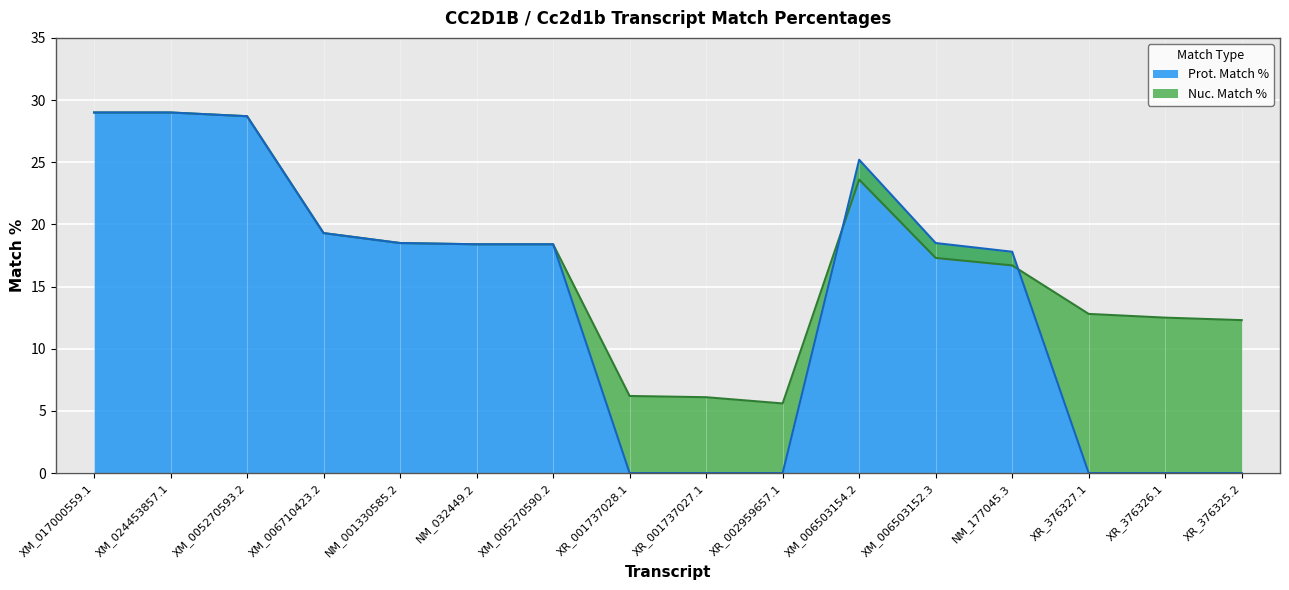

True or false: Nuc. Match % has a value of 3.9 at XR_001737027.1.

False